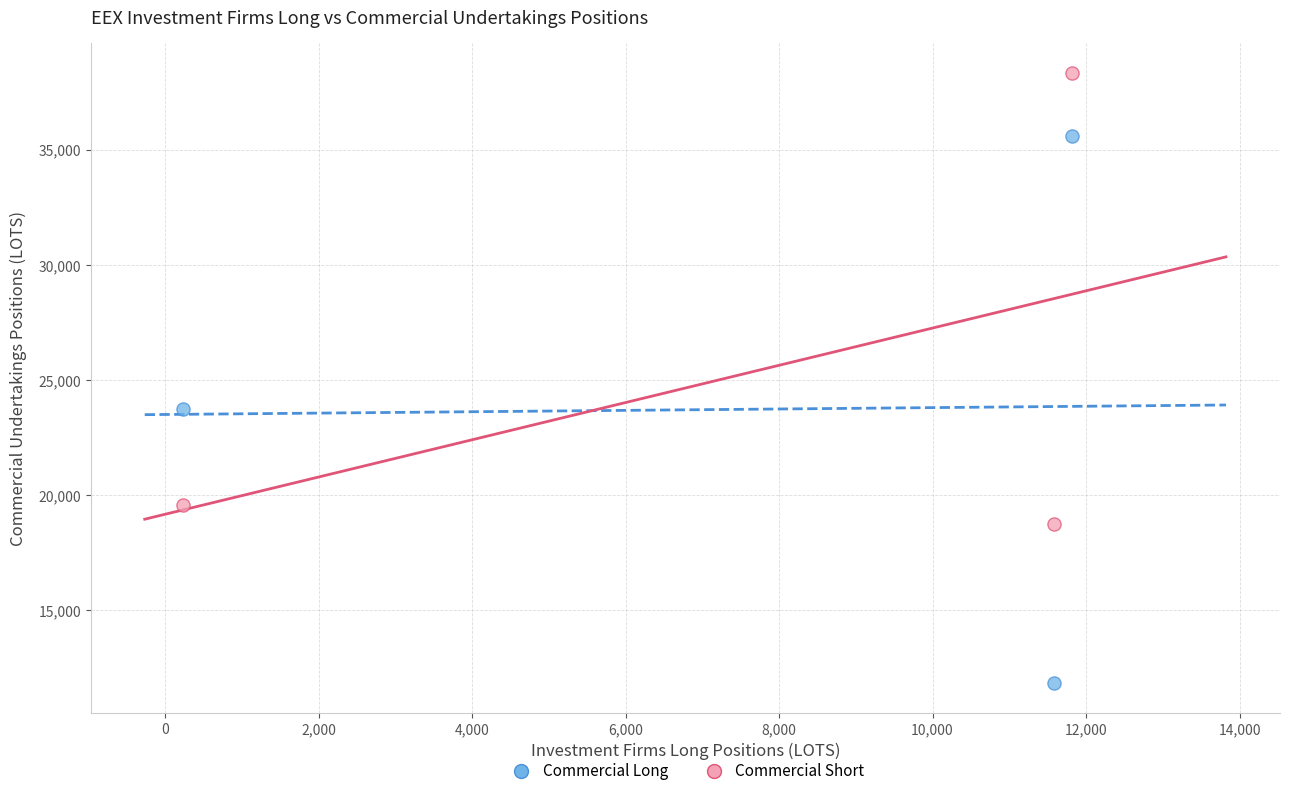

Which series contains the highest Y value?

Commercial Short